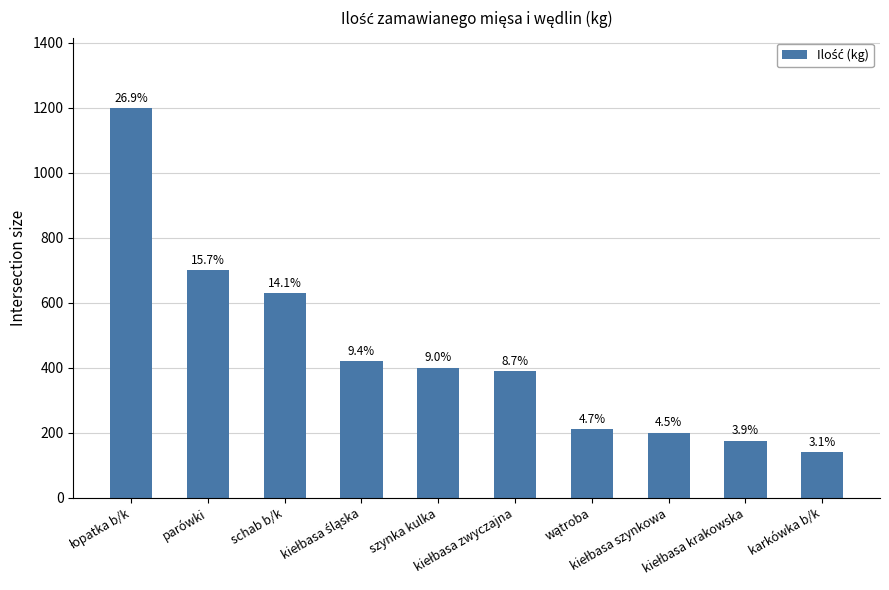

Reading left to right, transcribe all the data shown in this chart.

1200	700	630	420	400	390	210	200	175	140